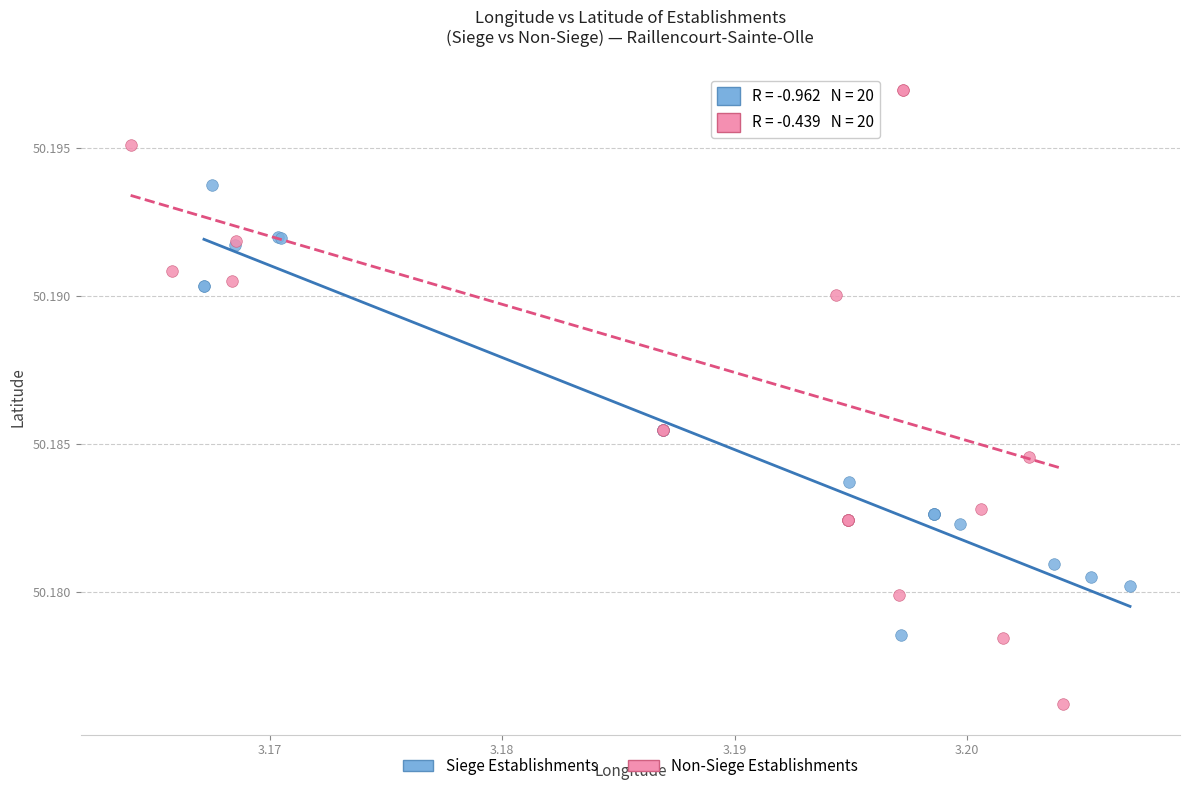

Which series reaches the maximum Y coordinate?

Non-Siege Establishments